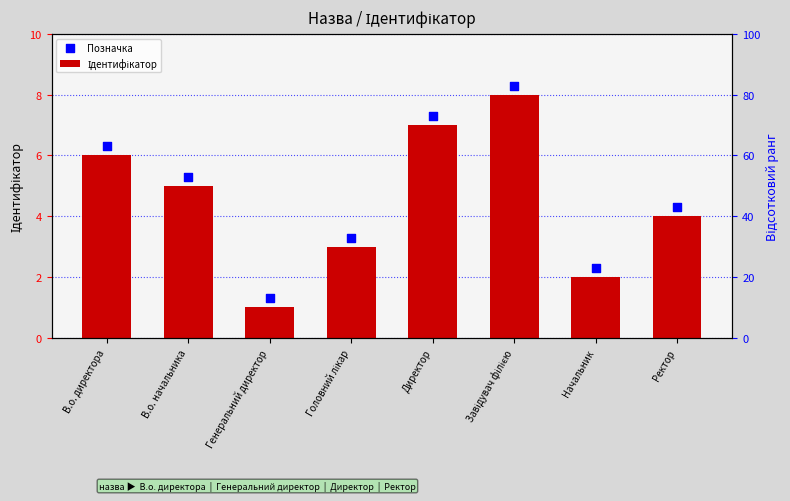

What is the total value across all series at Начальник?

4.3